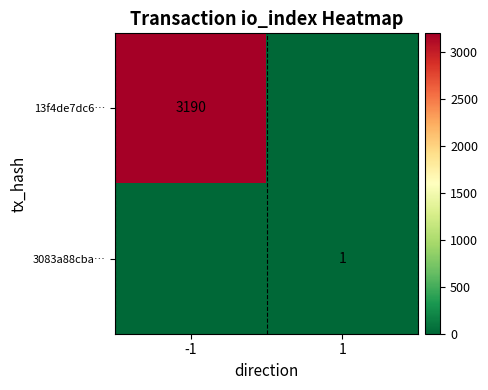

At which category is the sum across all series the highest?

-1